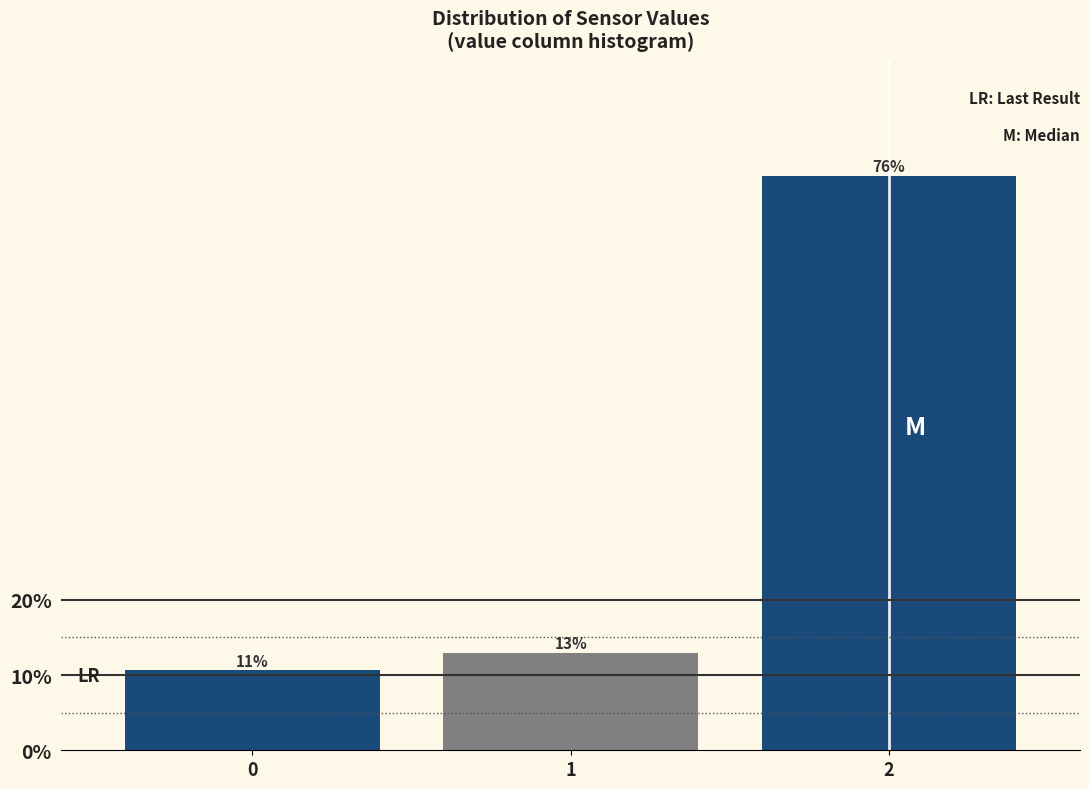

Does the chart contain any negative values?

No